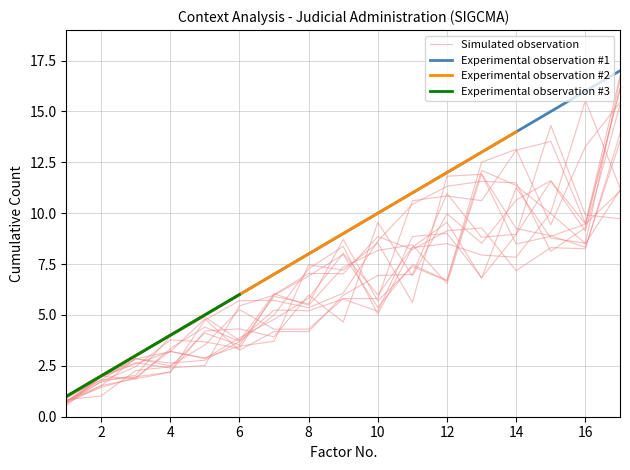

How many positive values does the Experimental observation #3 series have?

6